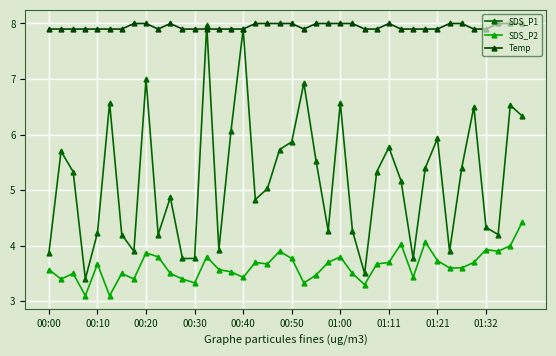

Reading left to right, list all the values displayed in this chart.

SDS_P1: 3.9	5.7	5.3	3.4	4.2	6.6	4.2	3.9	7.0	4.2	4.9	3.8	3.8	8.0	3.9	6.1	7.9	4.8	5.0	5.7	5.9	6.9	5.5	4.3	6.6	4.3	3.5	5.3	5.8	5.2	3.8	5.4	5.9	3.9	5.4	6.5	4.3	4.2	6.5	6.3
SDS_P2: 3.6	3.4	3.5	3.1	3.7	3.1	3.5	3.4	3.9	3.8	3.5	3.4	3.3	3.8	3.6	3.5	3.4	3.7	3.7	3.9	3.8	3.3	3.5	3.7	3.8	3.5	3.3	3.7	3.7	4.0	3.4	4.1	3.7	3.6	3.6	3.7	3.9	3.9	4.0	4.4
Temp: 7.9	7.9	7.9	7.9	7.9	7.9	7.9	8.0	8.0	7.9	8.0	7.9	7.9	7.9	7.9	7.9	7.9	8.0	8.0	8.0	8.0	7.9	8.0	8.0	8.0	8.0	7.9	7.9	8.0	7.9	7.9	7.9	7.9	8.0	8.0	7.9	7.9	8.0	8.0	8.0